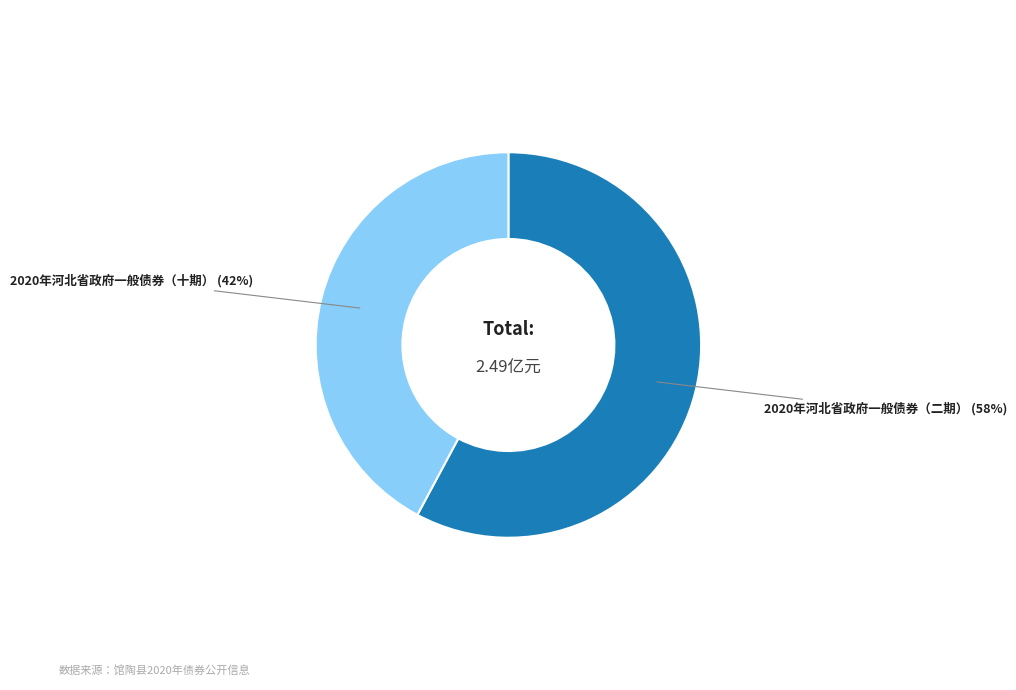

To the nearest percent, what is the average slice percentage?

50%